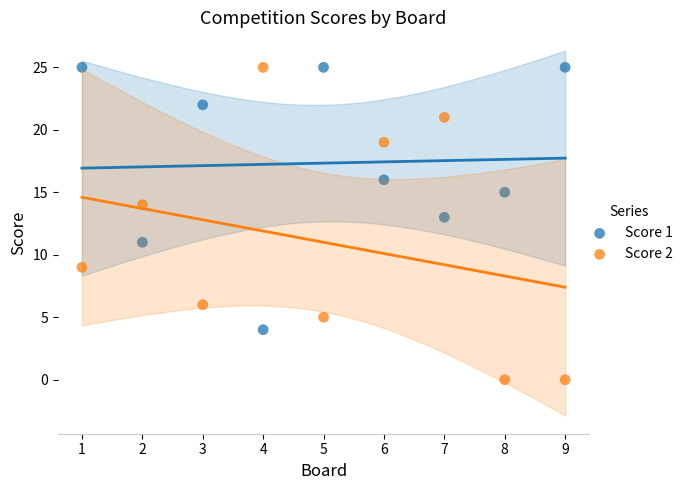

What are all the series names shown in the legend?

Score 1, Score 2